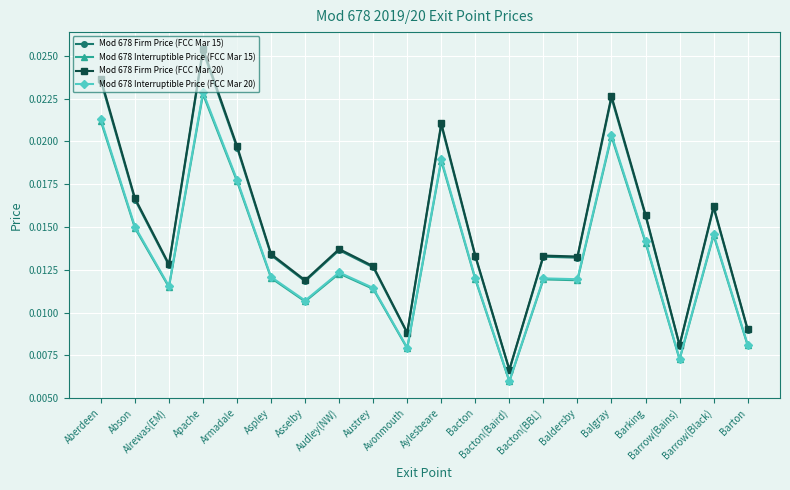

True or false: Mod 678 Firm Price (FCC Mar 20) has more than 2 interior local peaks.

True